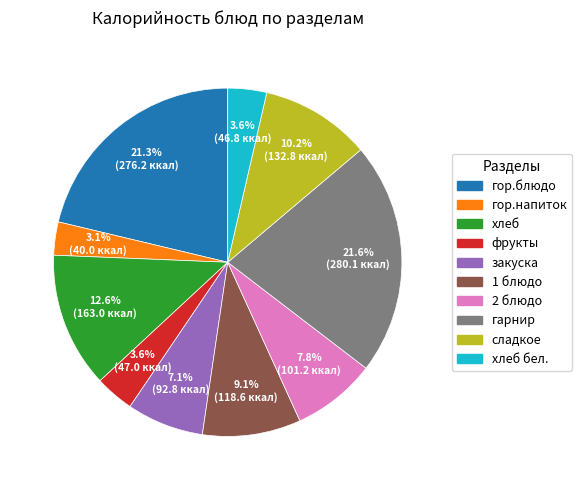

To the nearest percent, what is the average slice percentage?

10%